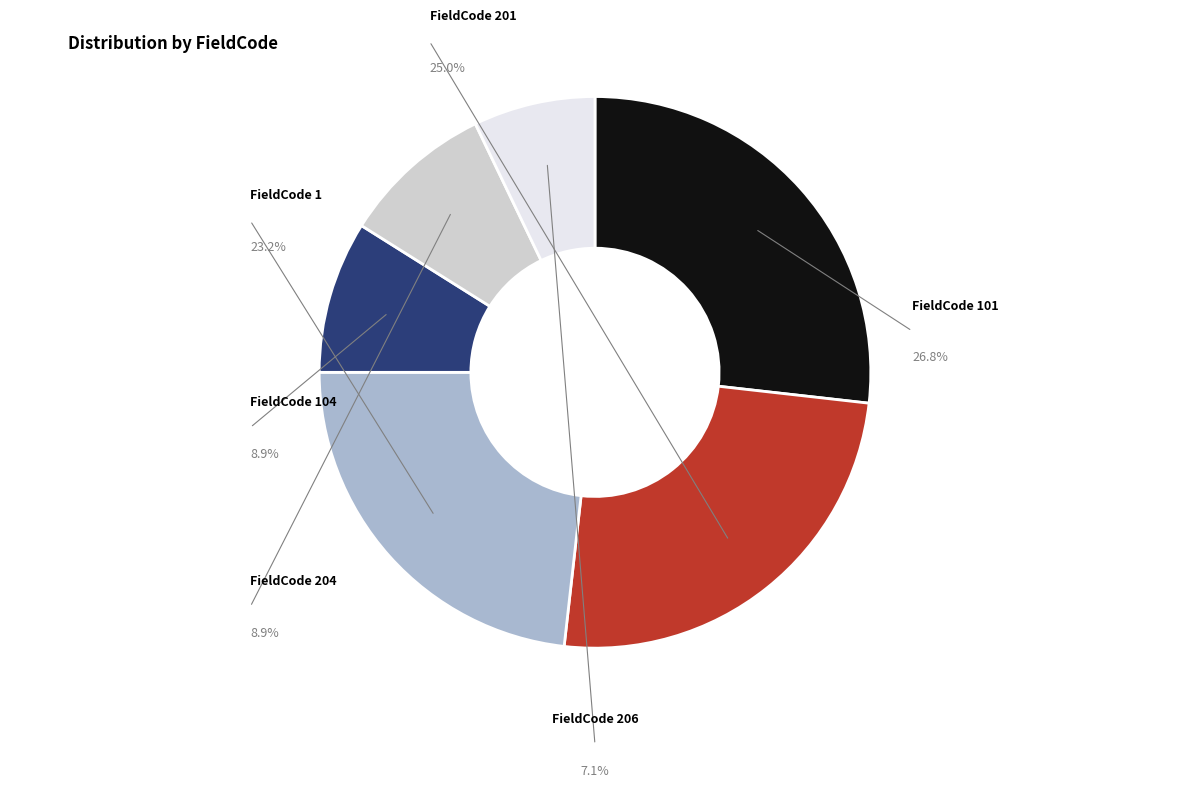

What is the largest slice in the pie chart?

101